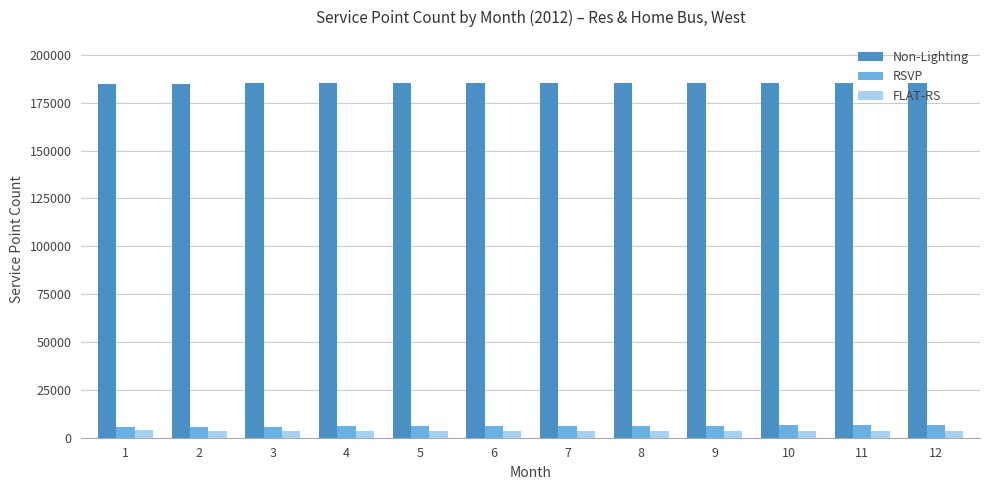

What is the average value of the FLAT-RS series?

3573